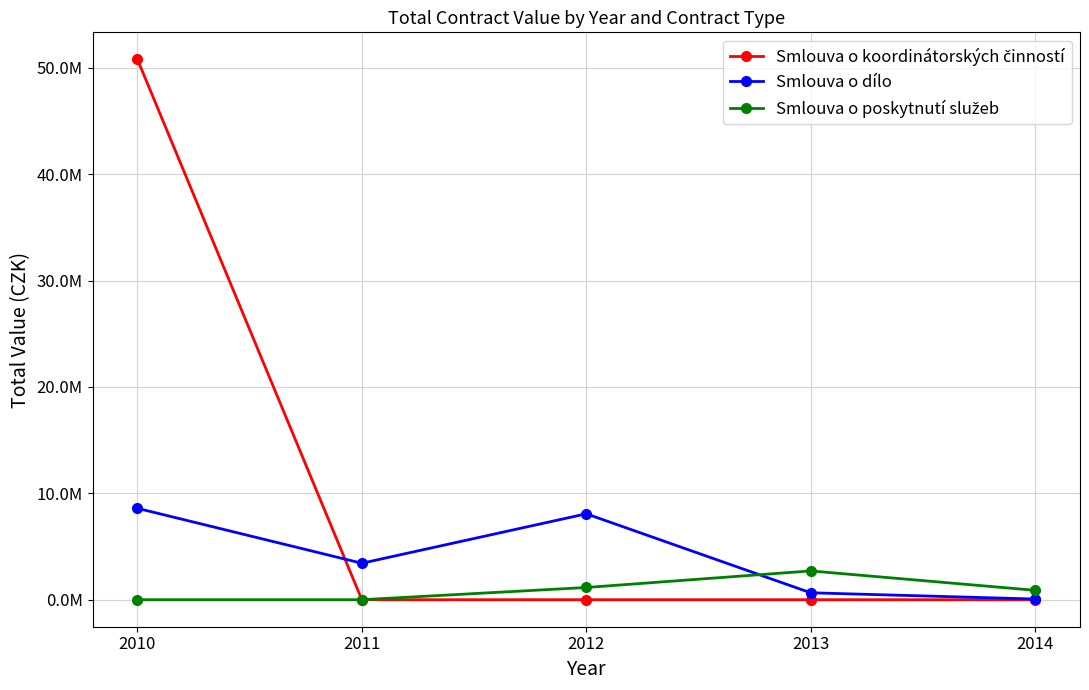

Rank the series at 2013 from lowest to highest value.

Smlouva o koordinátorských činností, Smlouva o dílo, Smlouva o poskytnutí služeb